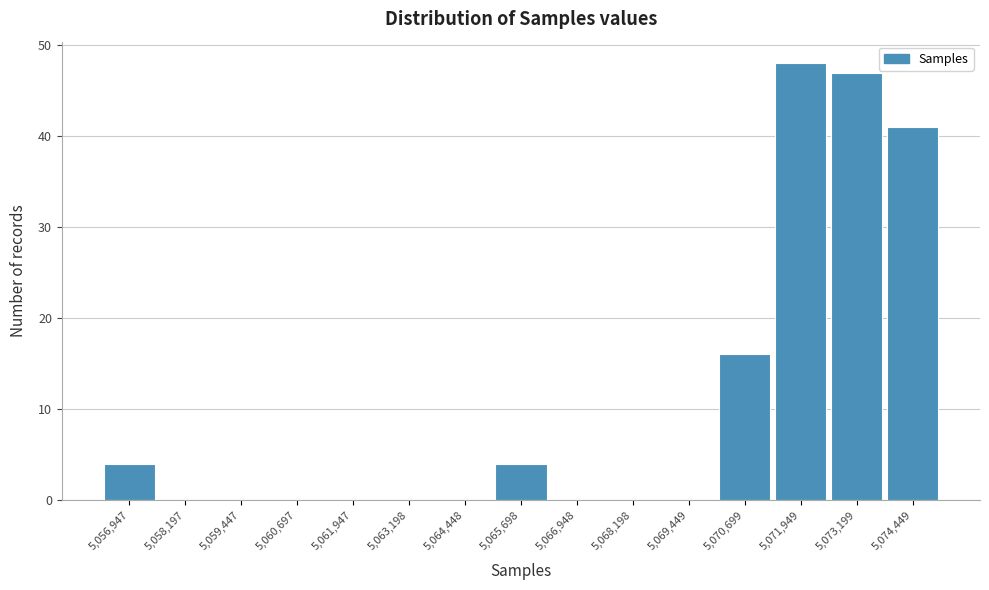

Reading left to right, transcribe all the data shown in this chart.

5,056,947=4	5,058,197=0	5,059,447=0	5,060,697=0	5,061,947=0	5,063,198=0	5,064,448=0	5,065,698=4	5,066,948=0	5,068,198=0	5,069,449=0	5,070,699=16	5,071,949=48	5,073,199=47	5,074,449=41